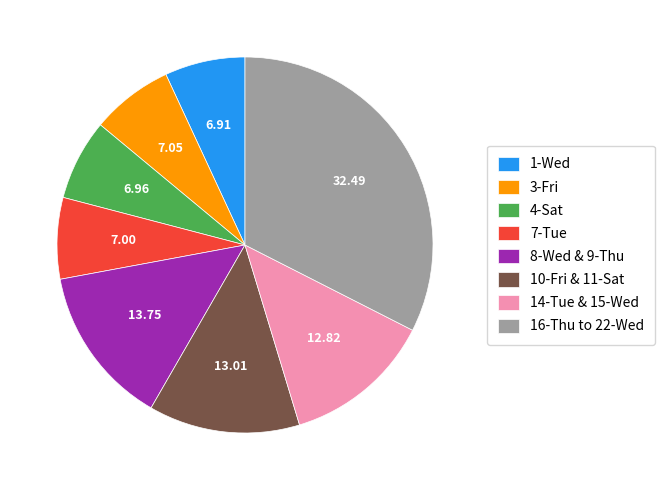

How many segments does this pie chart have?

8